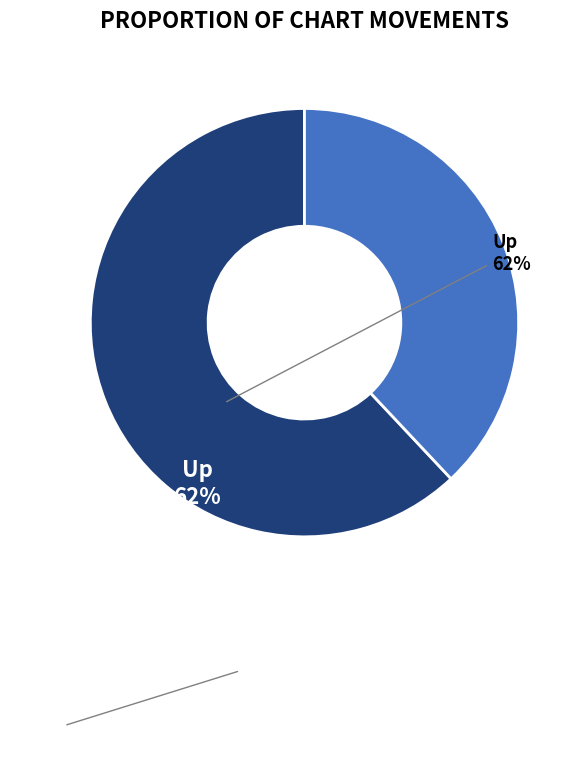

Rank the categories by value from highest to lowest.

Up, Down